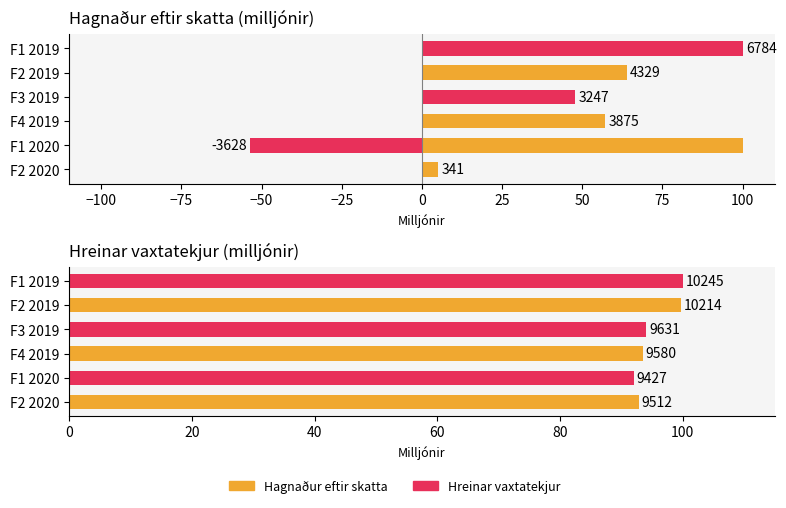

Is it true that the value at −50 is 31.9?

False